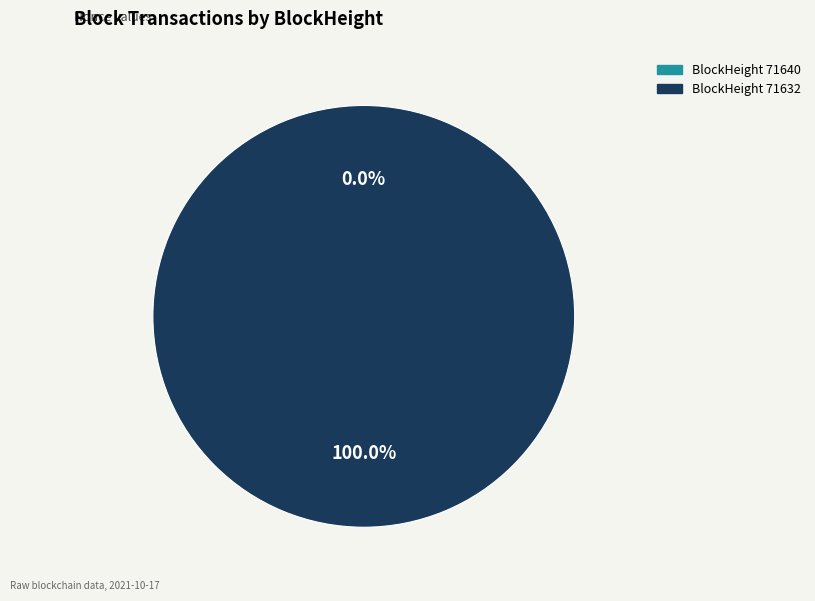

To the nearest percent, what percentage of the pie is 71632?

100%